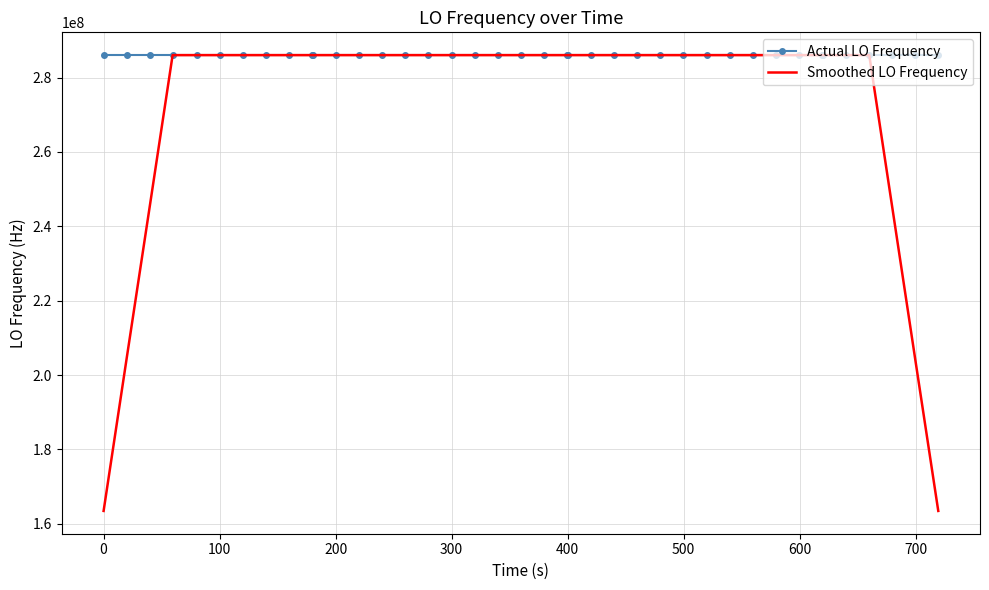

What is the lowest value of the Smoothed LO Frequency series?

163455429.1